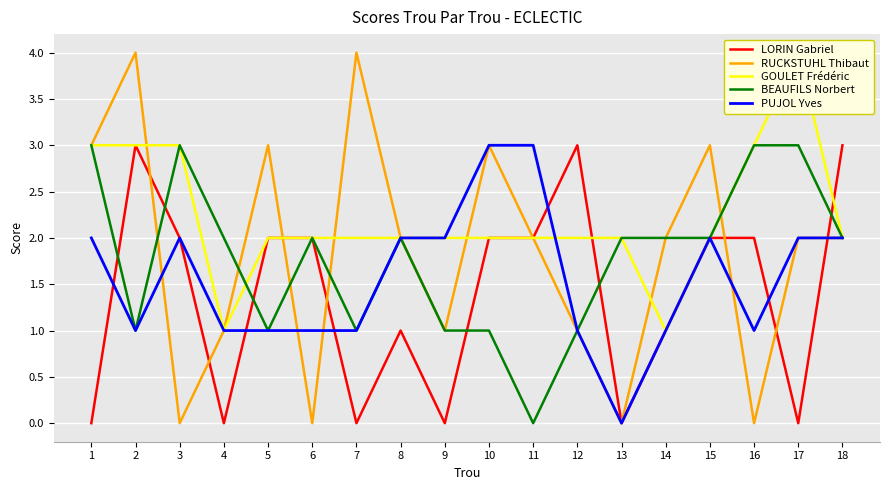

Is this an area chart (filled region under the line)?

No